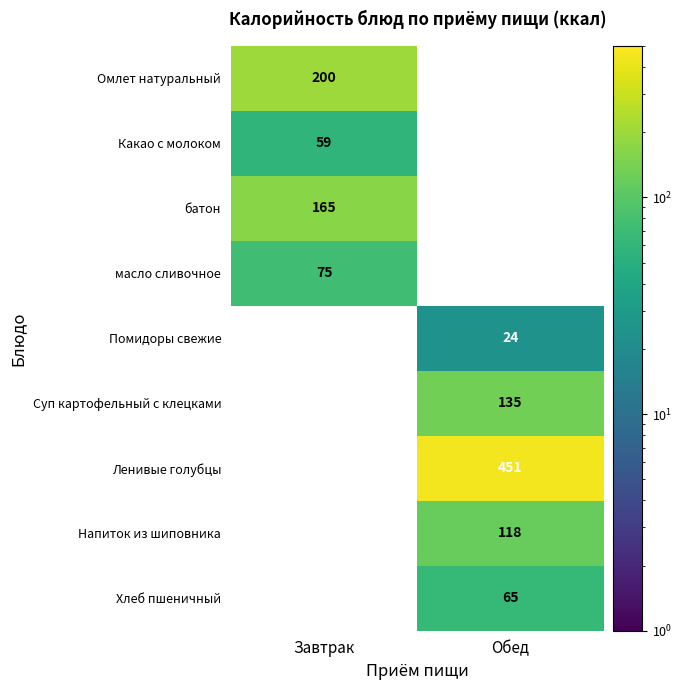

Which has a higher value, Завтрак or Обед?

Обед